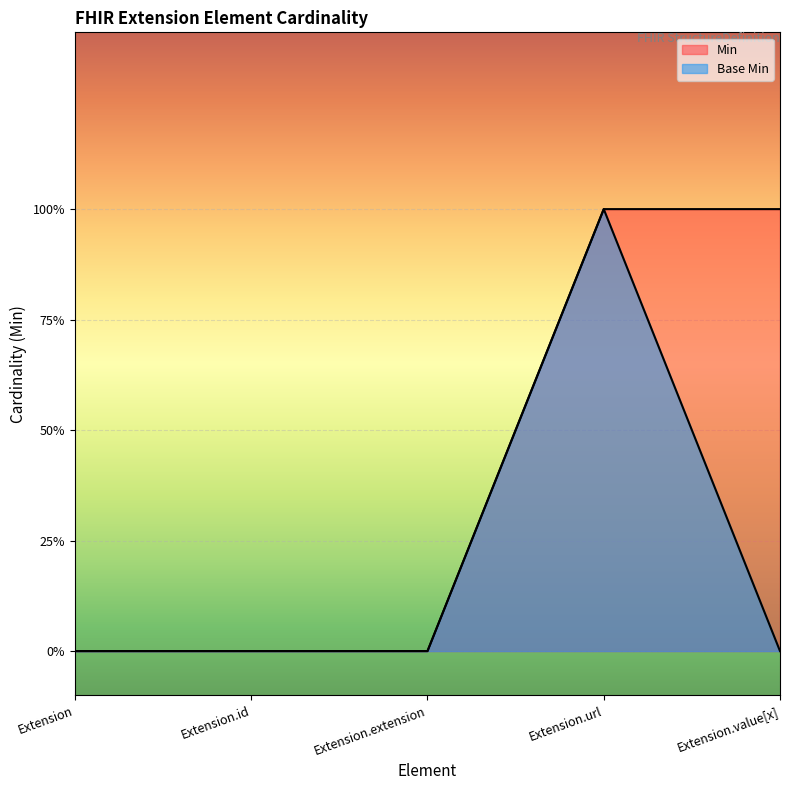

What are all the series names shown in the legend?

Min, Base Min